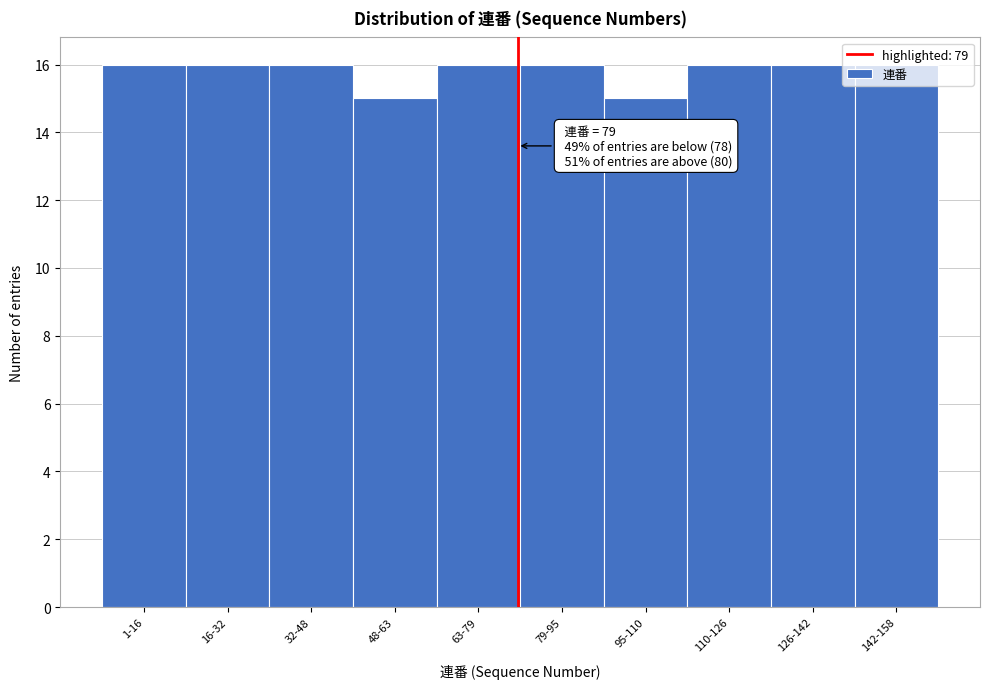

What is the value of the 4th bar from the left?

15